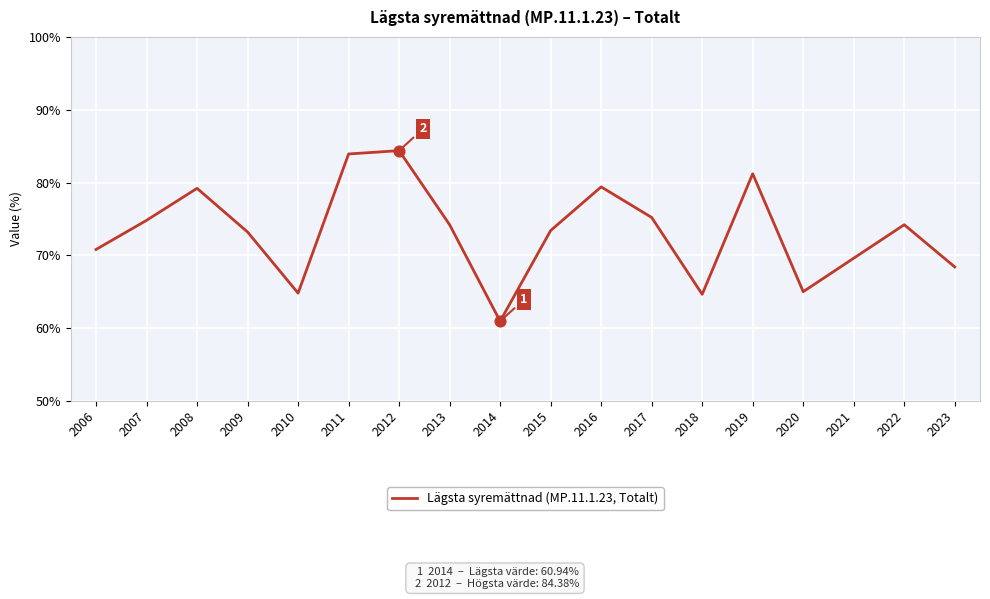

Approximately how many times larger is the value at 2008 compared to 2023?

1.2